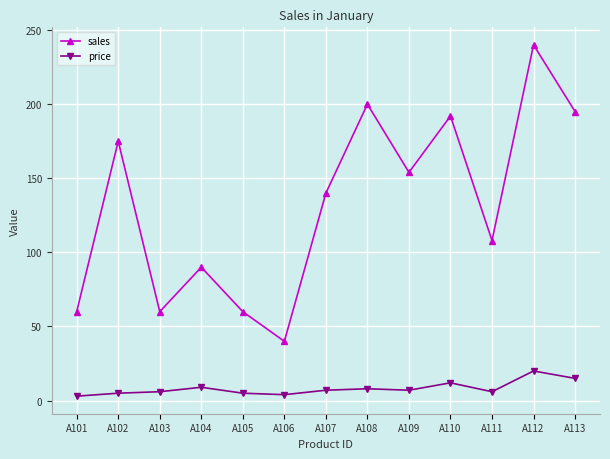

True or false: price has more than 2 points higher than both neighbors.

True